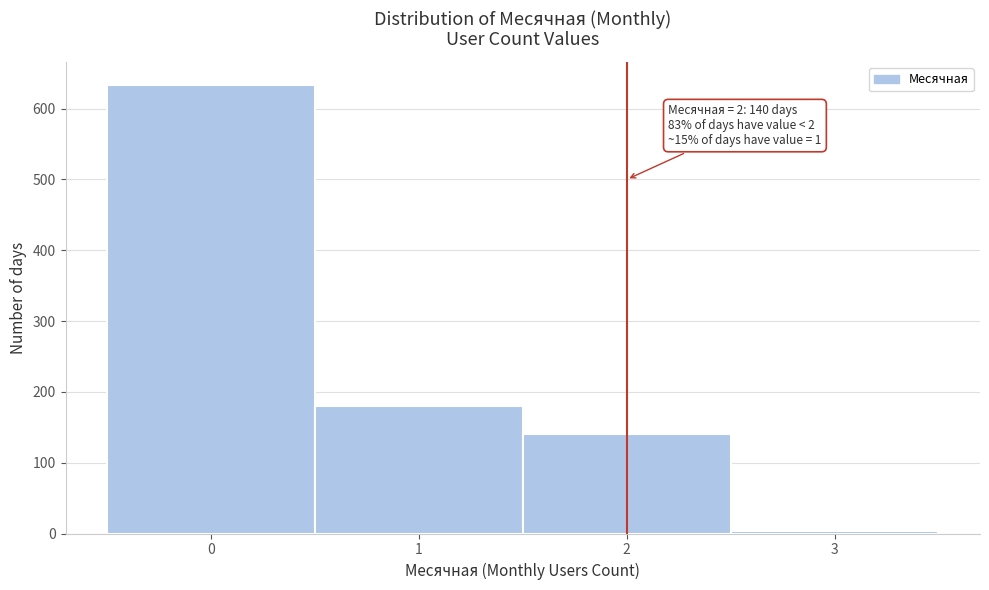

Over which range of the x-axis is the bar tallest?

-0.5 to 0.5